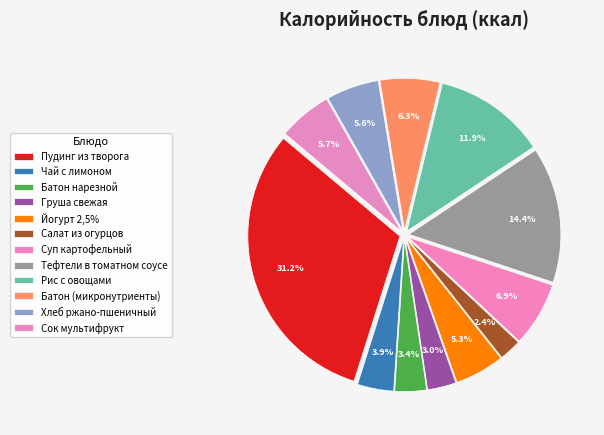

To the nearest percent, what is the difference between the largest and smallest slice percentages?

29%